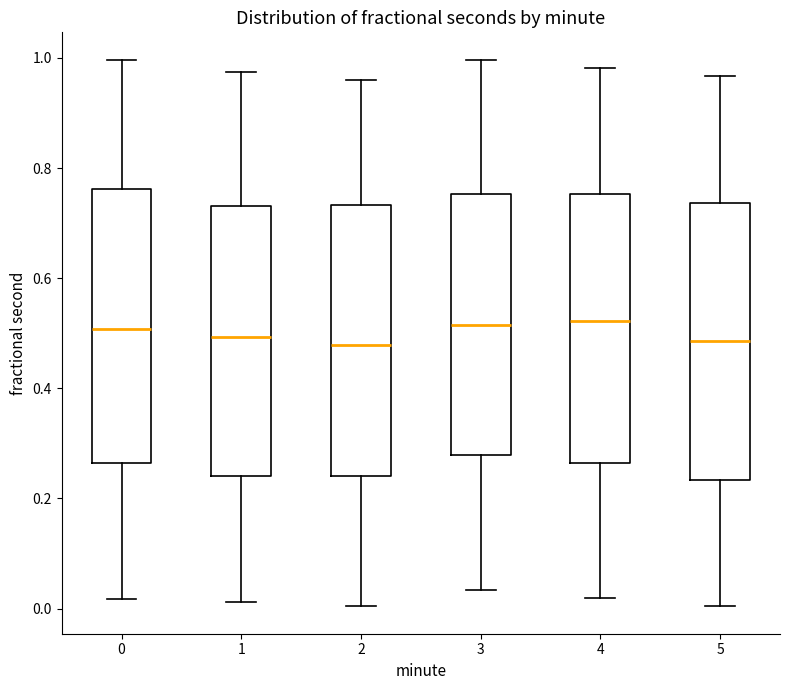

Where does the lower whisker of the box at x = 5 end on the y-axis? The values are not printed on the chart, so give them approximately, as read against the axis.

0.00